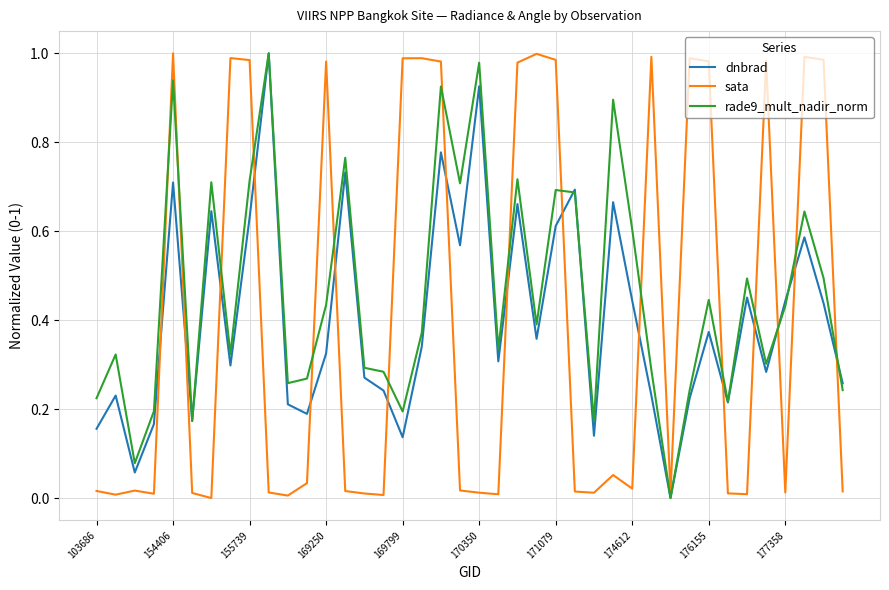

True or false: sata and dnbrad intersect in this chart.

True